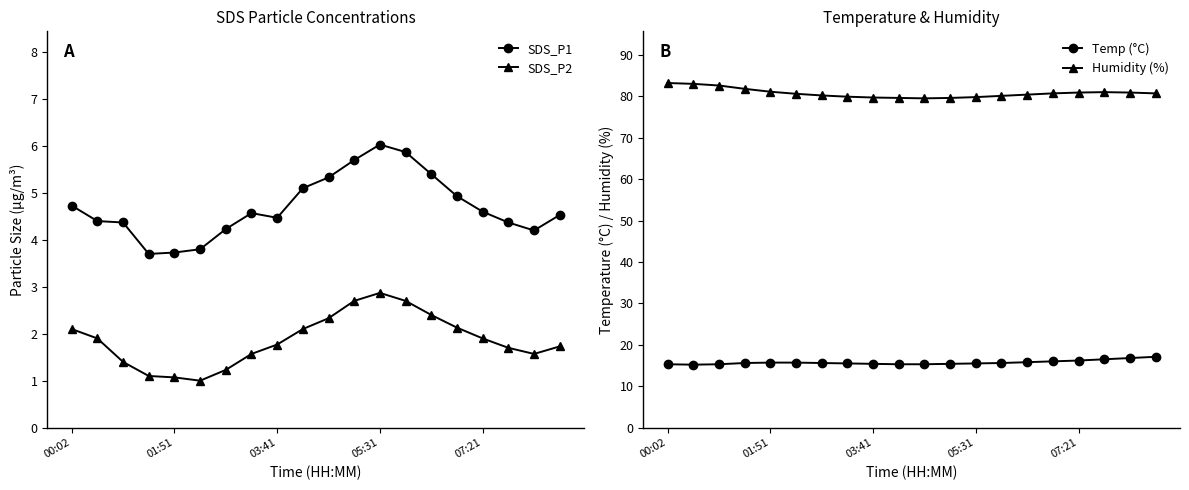

What is the minimum value for Temp (°C)?

15.2